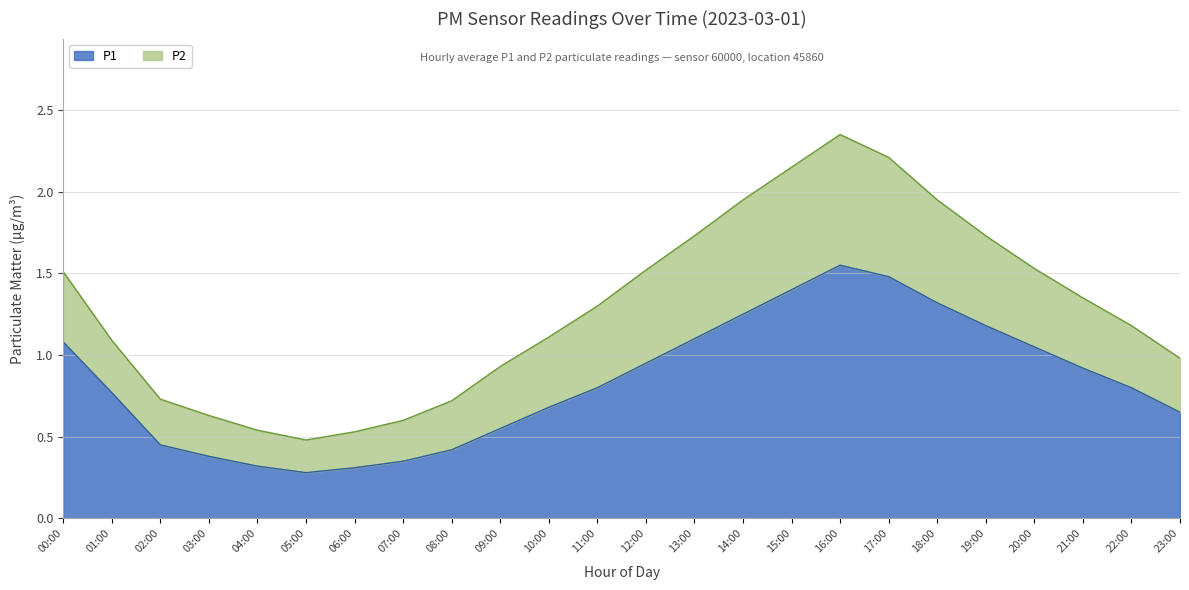

Which has a higher value, 16:00 or 08:00?

16:00